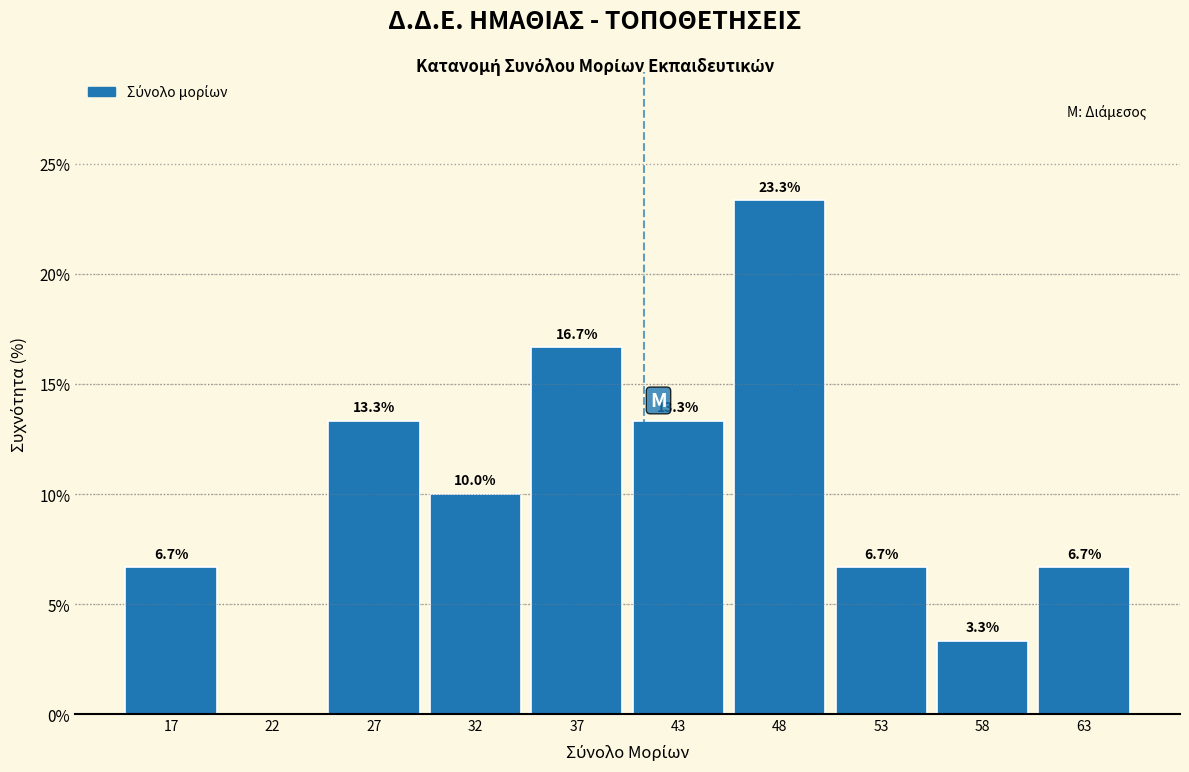

Over which range of the x-axis is the bar tallest?

45 to 50